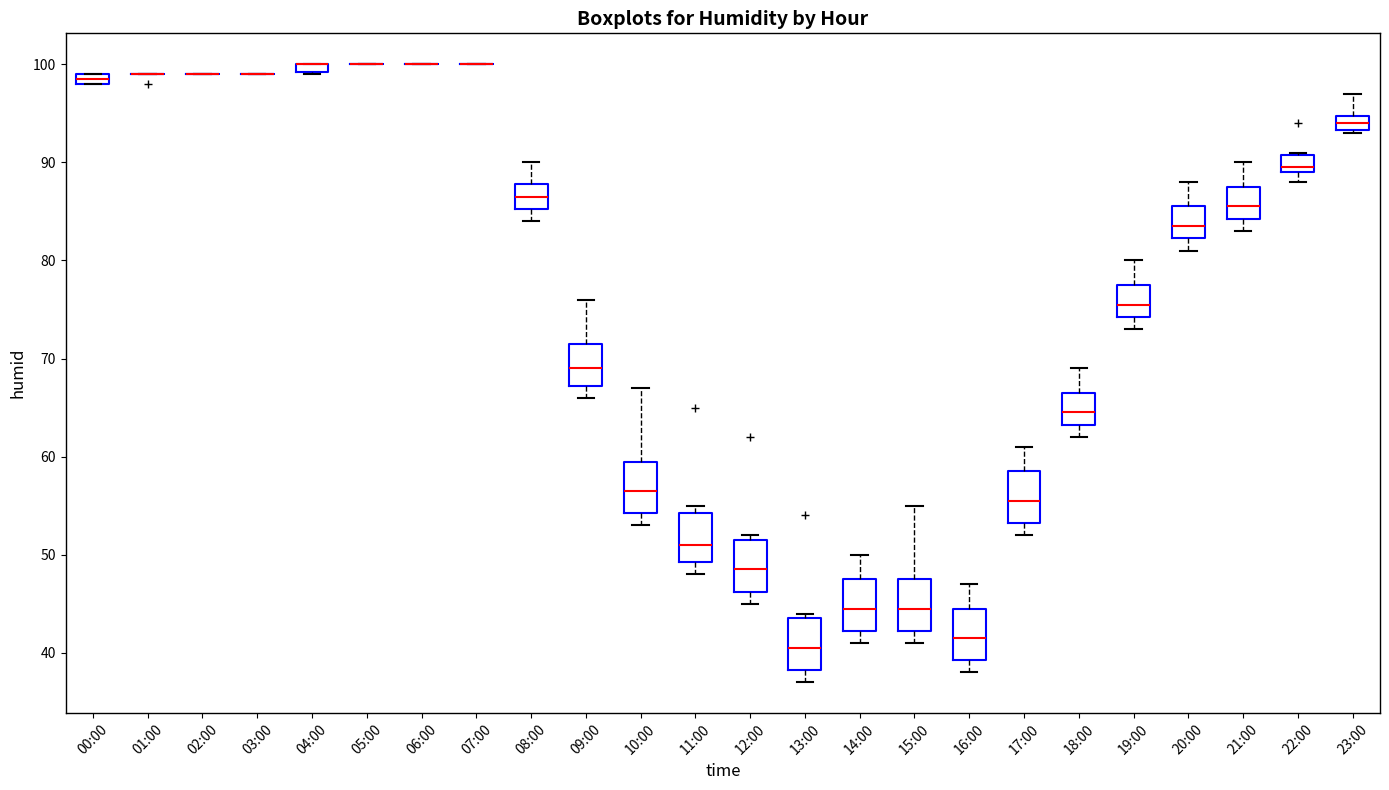

Where is the upper edge of the box for 08:00 on the y-axis? The values are not printed on the chart, so give them approximately, as read against the axis.

88